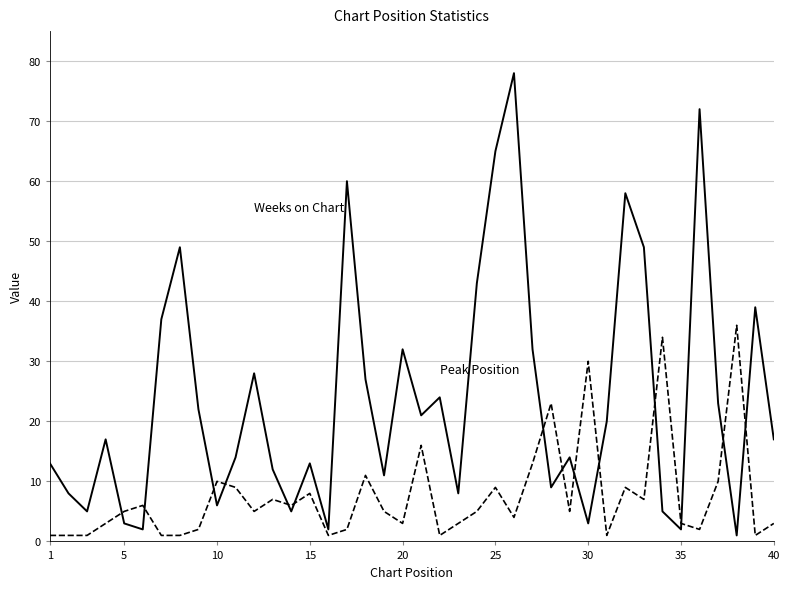

What is the maximum value shown in the chart?

78